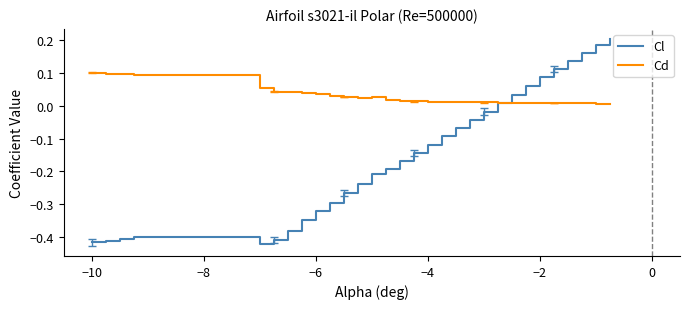

Rank the series by their average value, from highest to lowest.

Cd, Cl